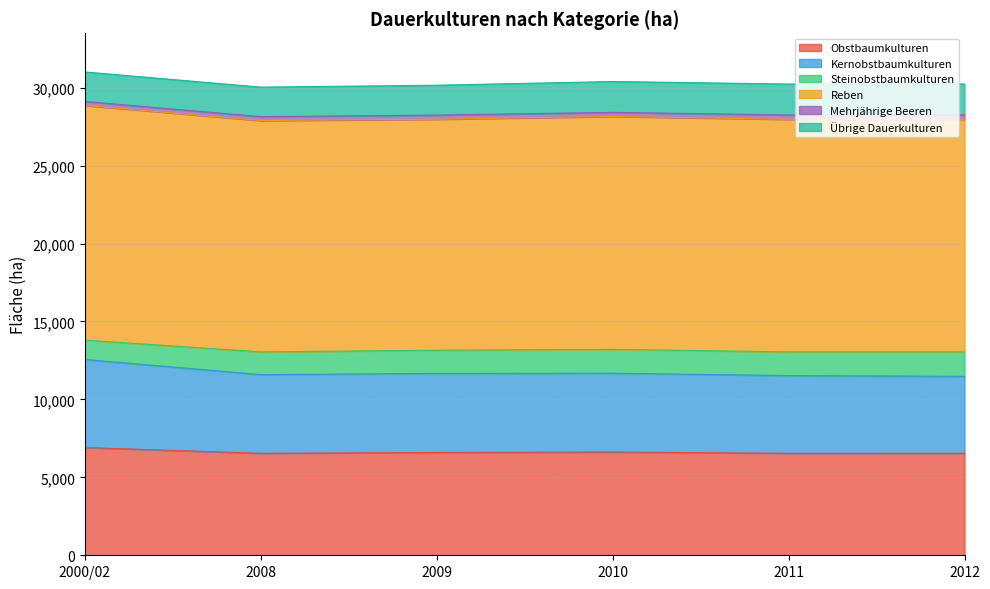

At 2011, list the series in order from smallest to largest.

Mehrjährige Beeren, Steinobstbaumkulturen, Übrige Dauerkulturen, Kernobstbaumkulturen, Obstbaumkulturen, Reben